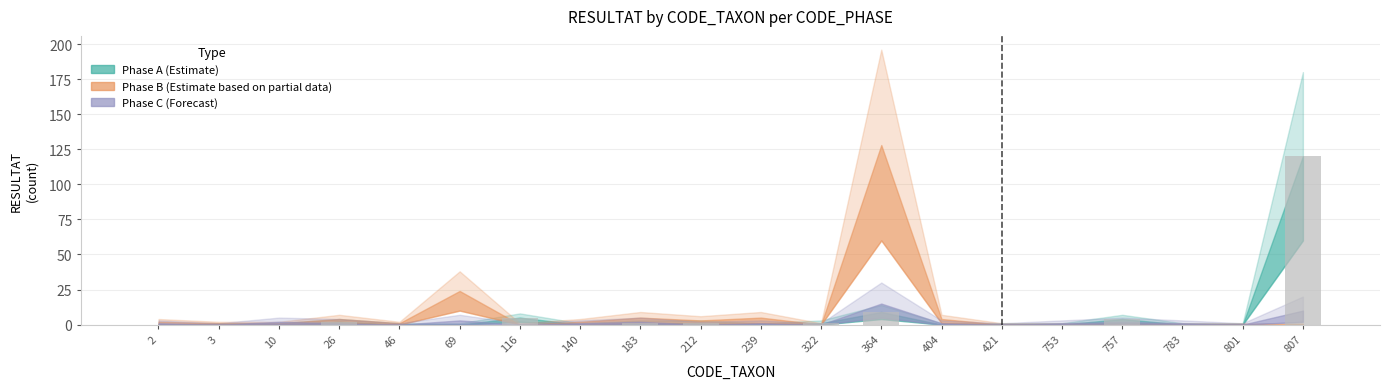

Is it true that the value at 404 is 57?

False